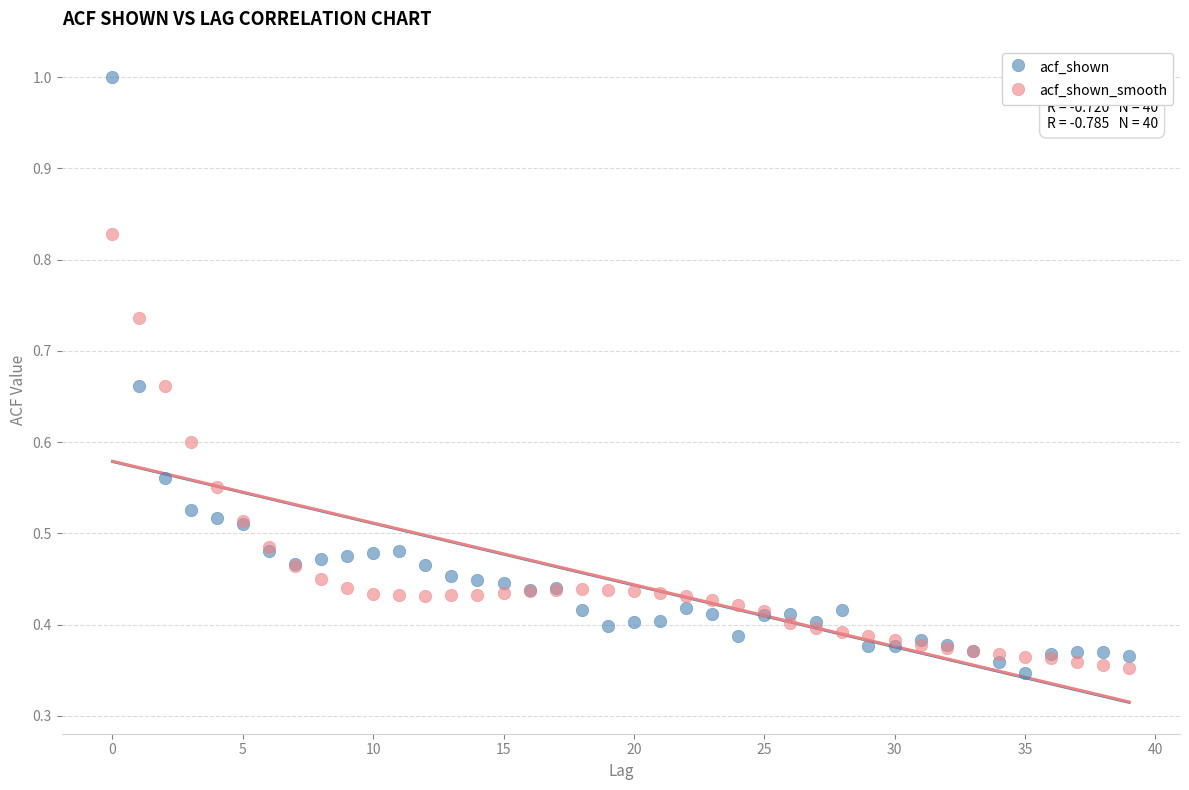

Which series contains the highest Y value?

acf_shown